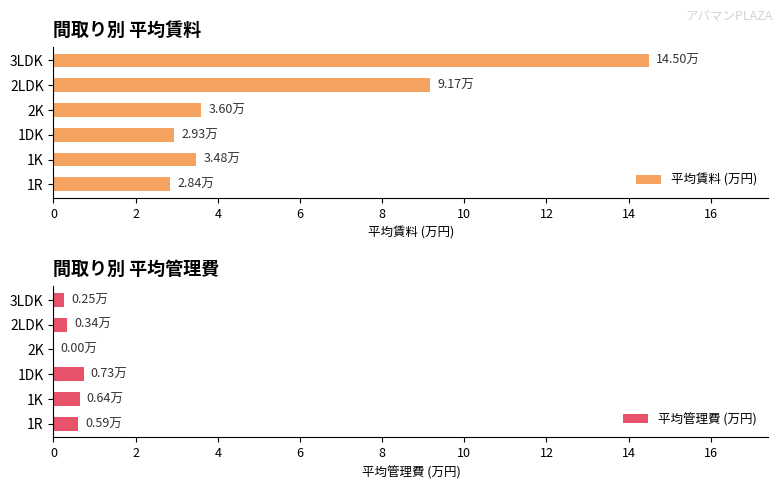

True or false: 平均賃料 (万円) has a value of 2.9 at 1DK.

True